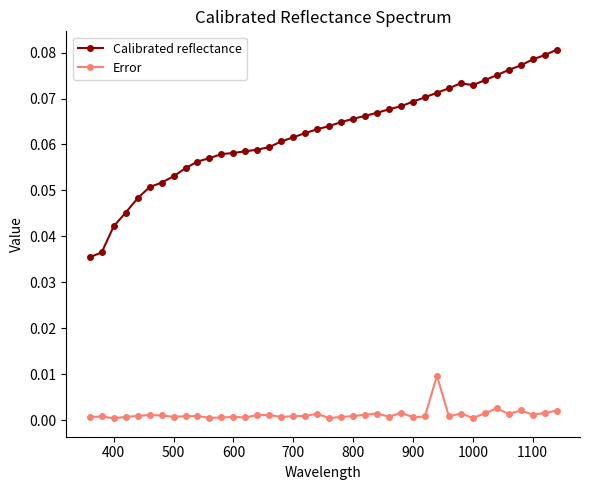

What is the sum of all Calibrated reflectance values?

2.5